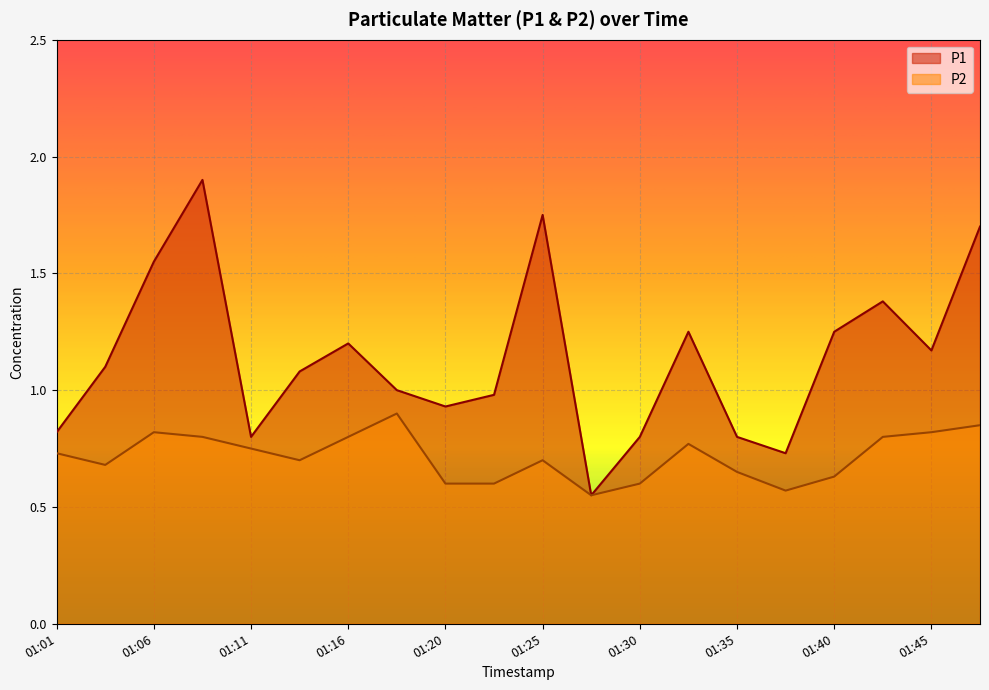

Is the value of P1 at 01:06 greater than the value of P2 at 01:25?

Yes